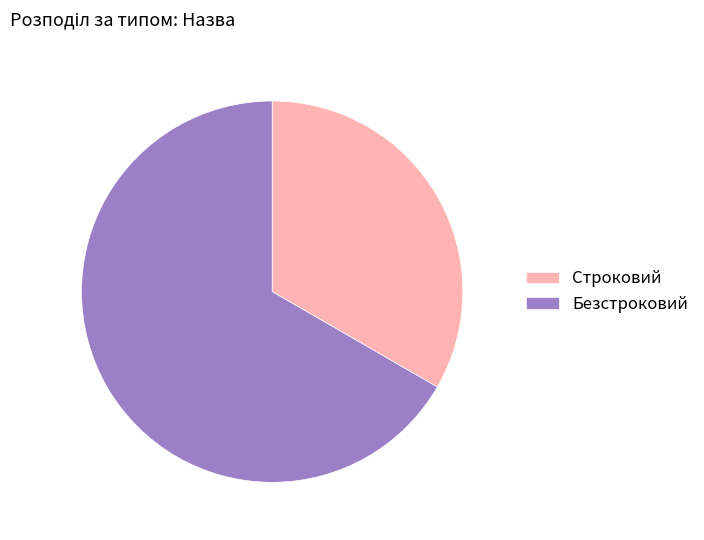

Rank the categories by value from lowest to highest.

Строковий, Безстроковий